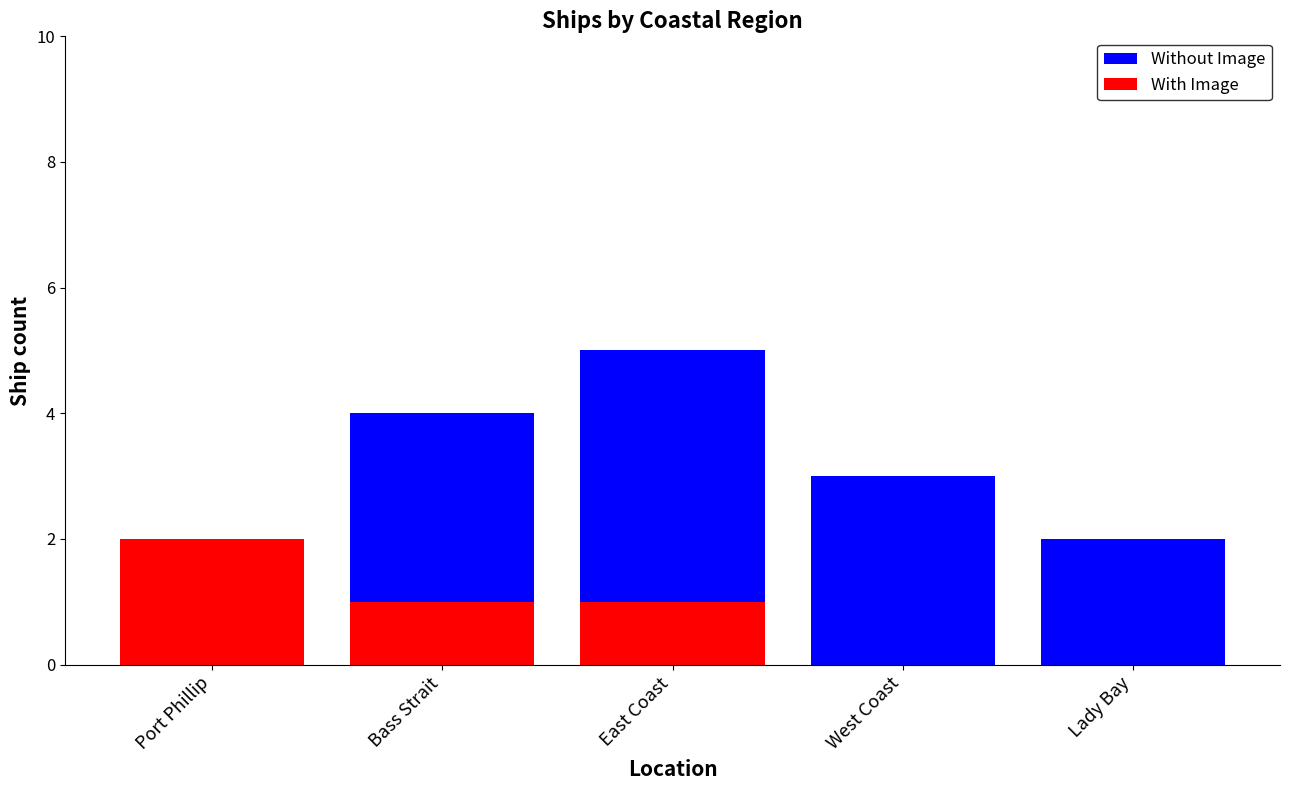

At which label is With Image closest to 1?

Bass Strait